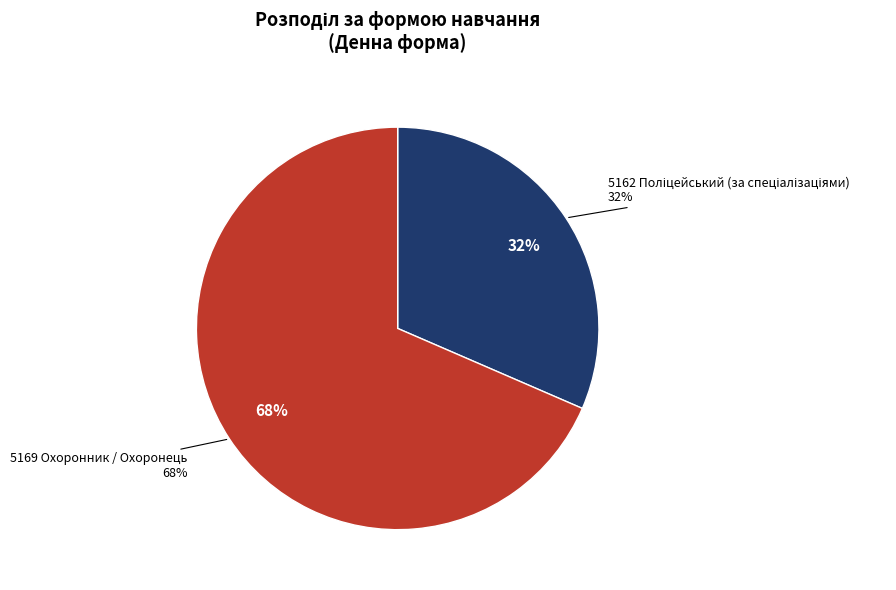

The 5169 Охоронник / Охоронець slice represents 68% of the pie. True or false?

True